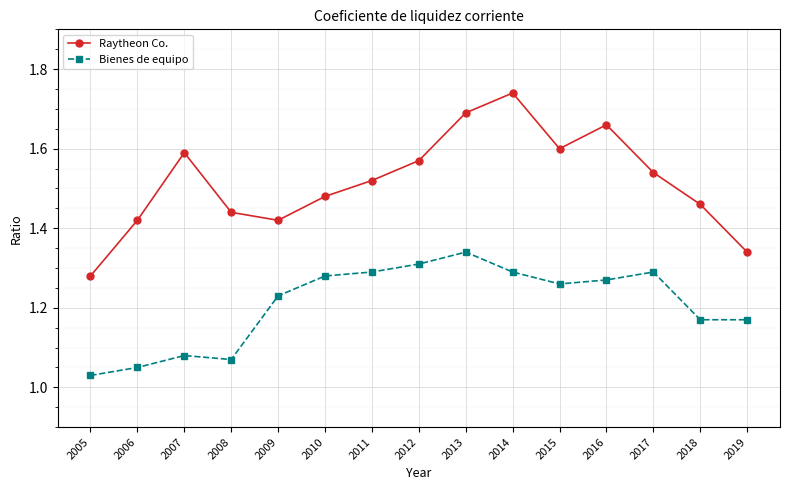

What is the difference between the second highest and minimum values in the Bienes de equipo series?

0.3